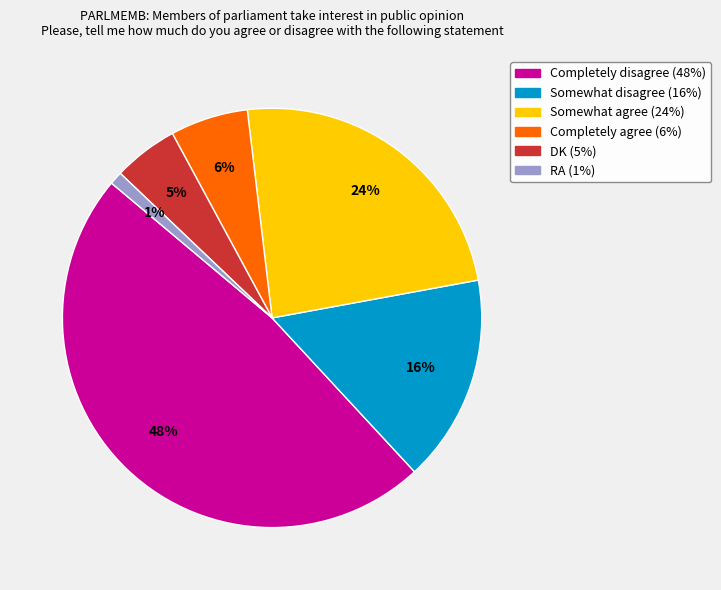

To the nearest percent, what is the combined percentage of Somewhat disagree and Completely agree?

22%